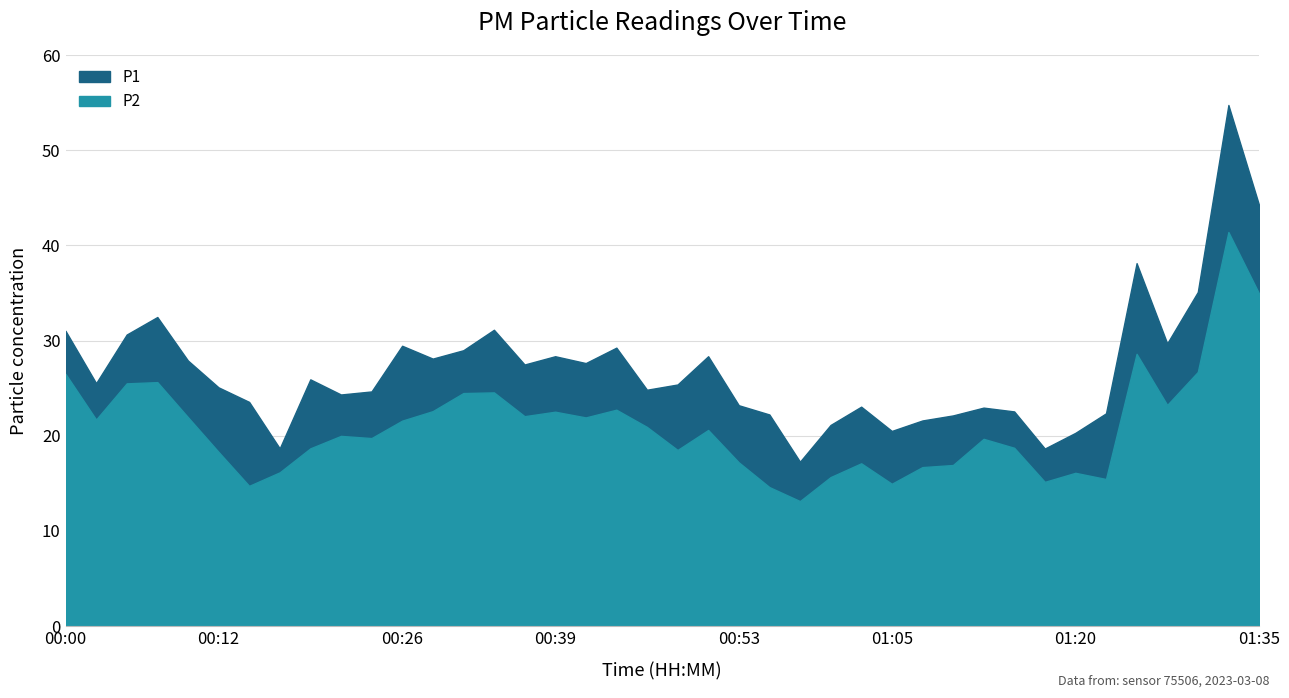

True or false: P1 and P2 intersect in this chart.

False